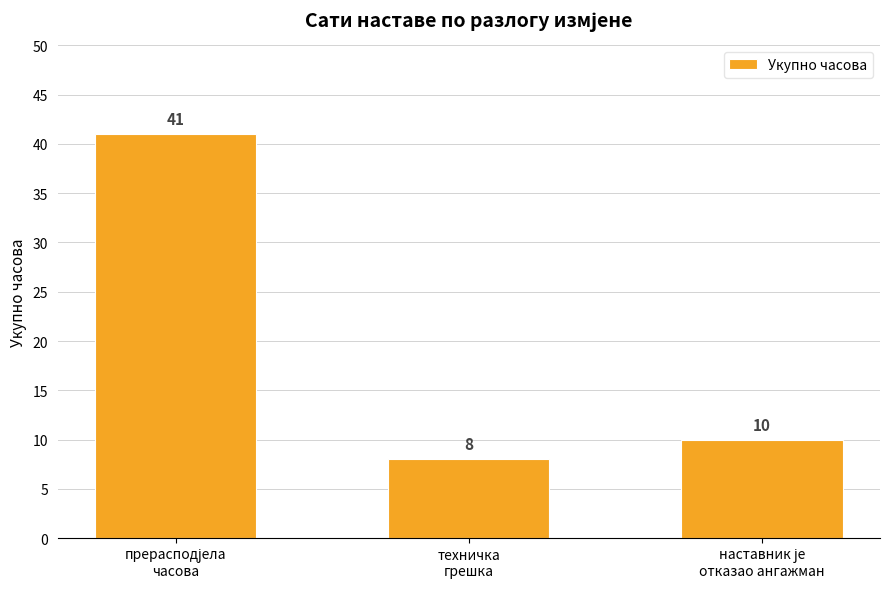

What is the difference between the second highest and minimum values?

2